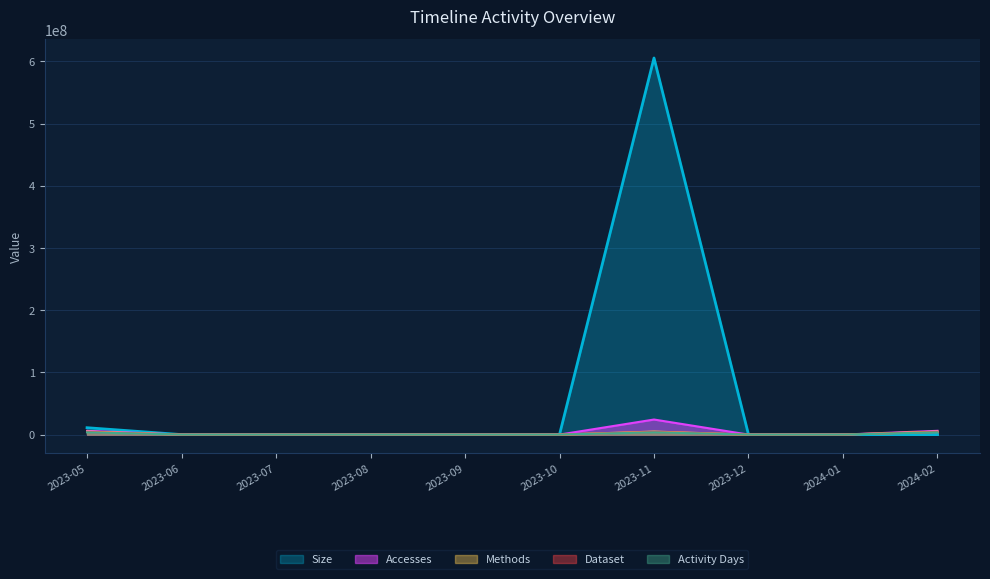

The Accesses series shows -13688809.9 at 2024-01. True or false?

False